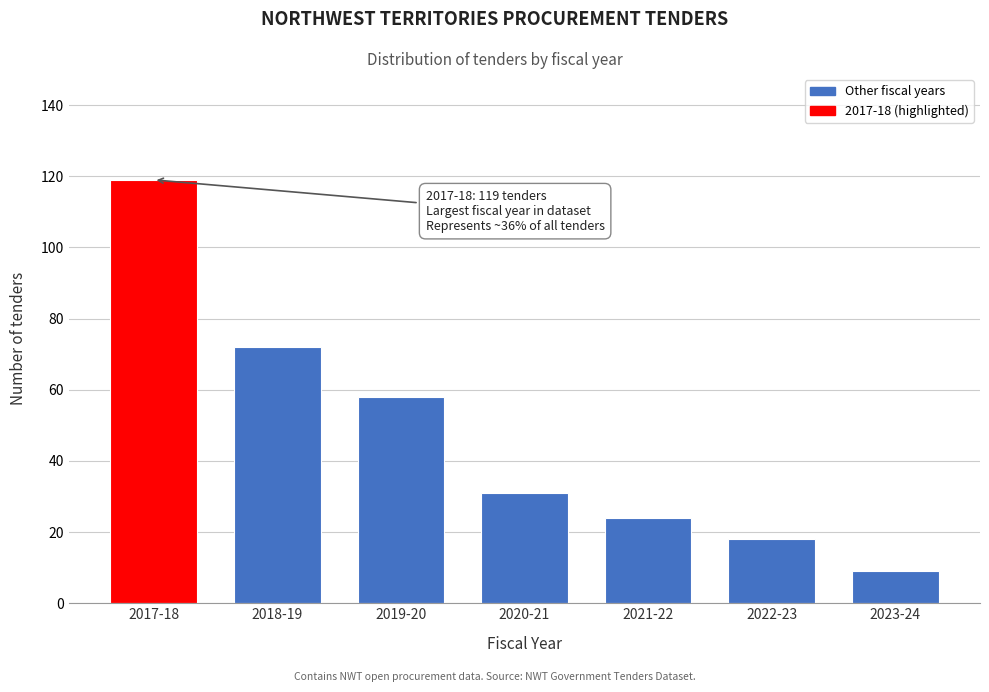

Reading left to right, extract all data points from this chart.

119	72	58	31	24	18	9